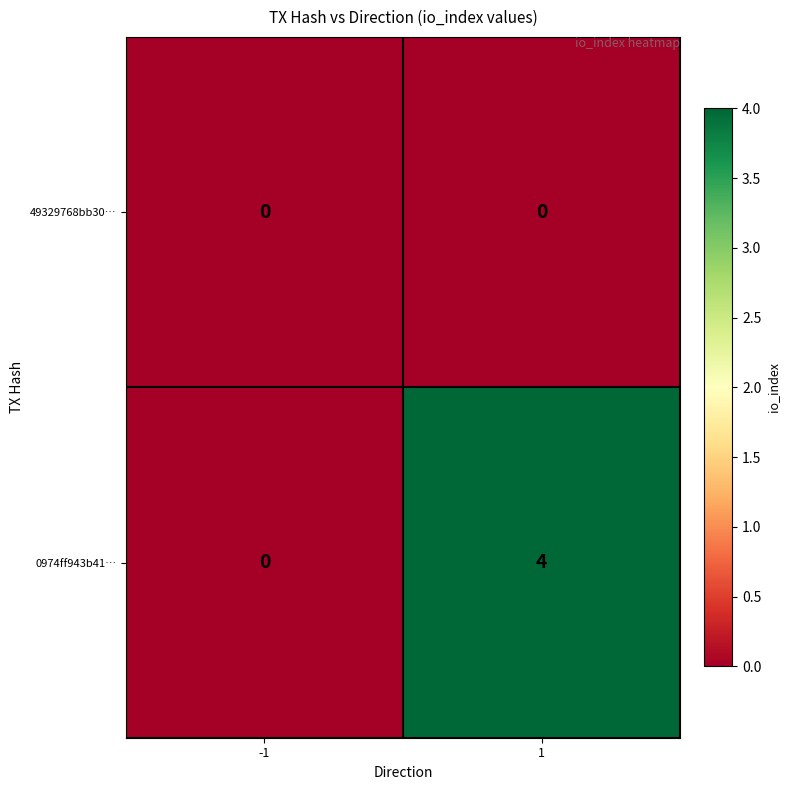

At which category does the chart reach its peak across all series?

1